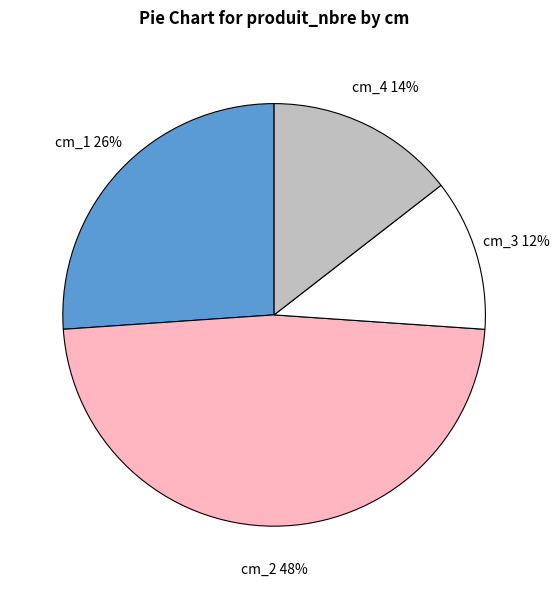

Is it true that cm_4 is 20% of the pie?

False